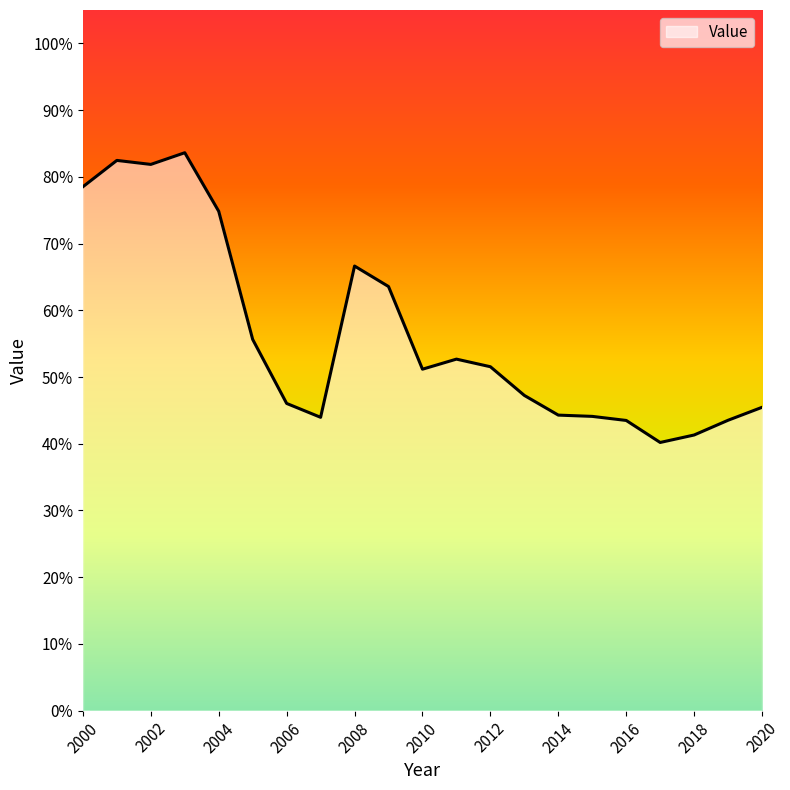

What is the greatest value displayed?

0.8